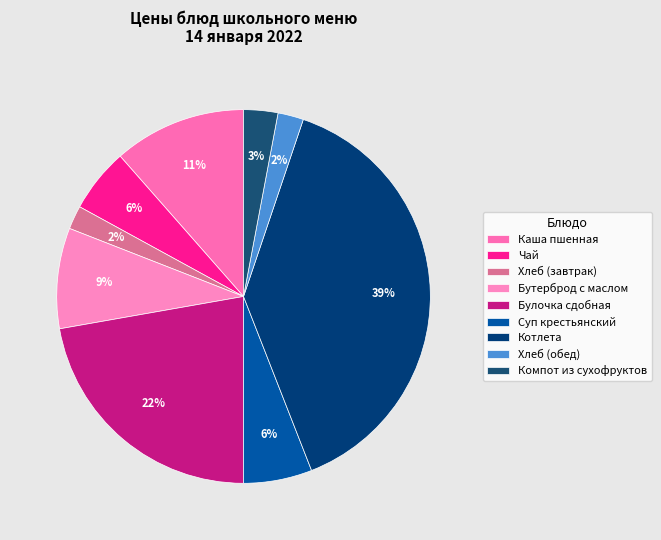

How many slices are in this pie chart?

9